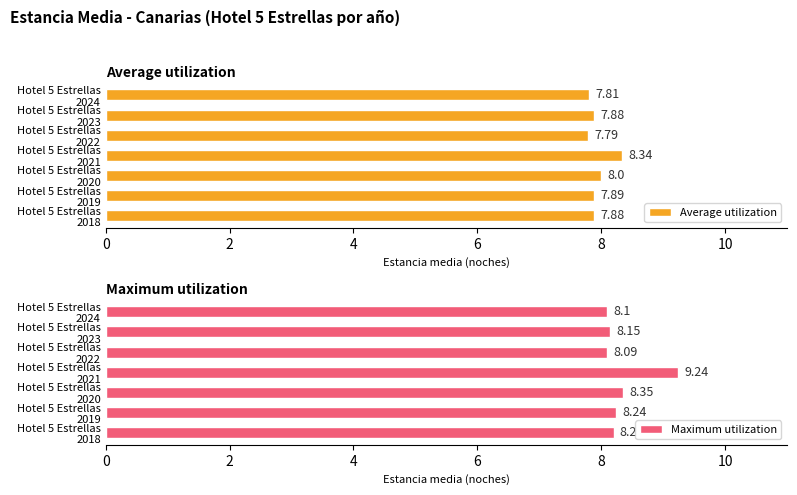

What is the sum of all Average utilization values?

55.6